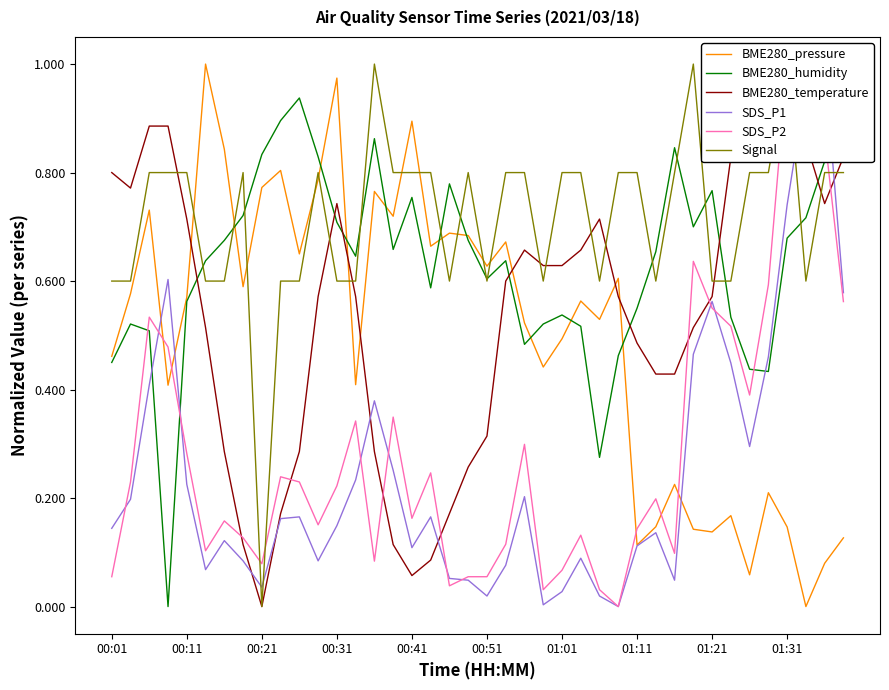

Which has a higher value, 00:01 or 29?

00:01